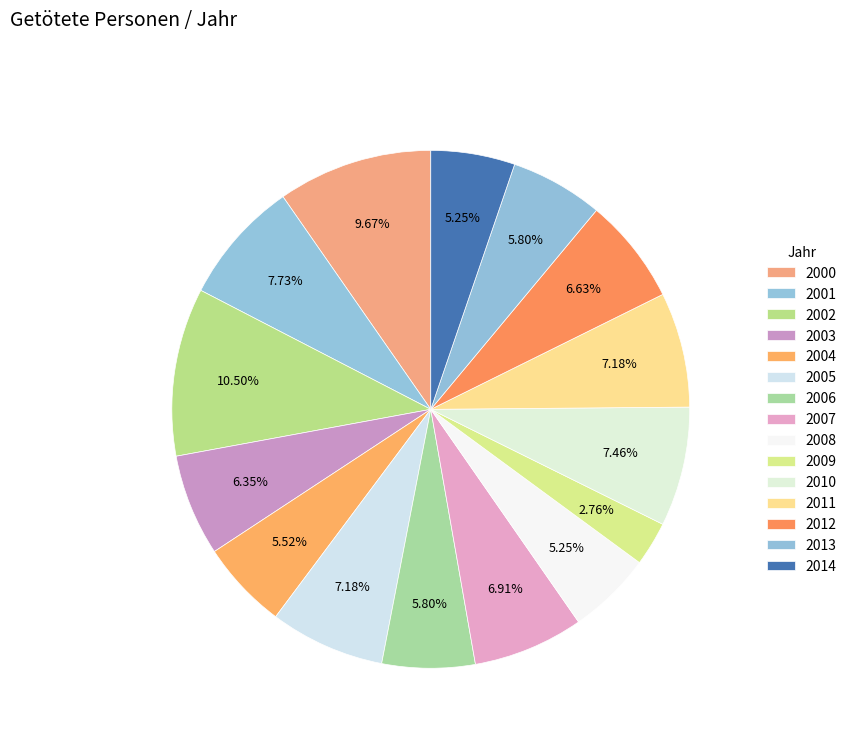

Do 2001 and 2002 together represent more than half of the pie?

No